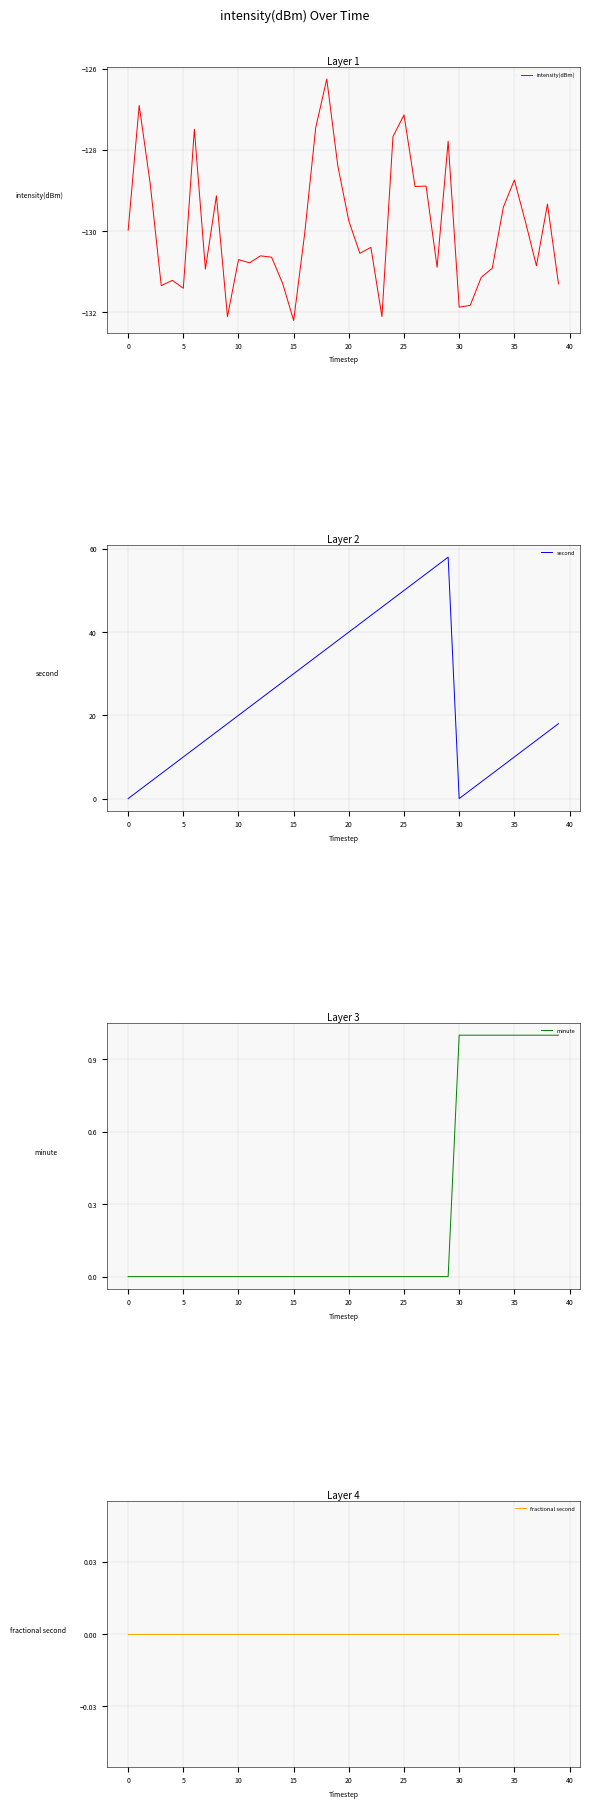

True or false: intensity(dBm) and minute intersect in this chart.

False